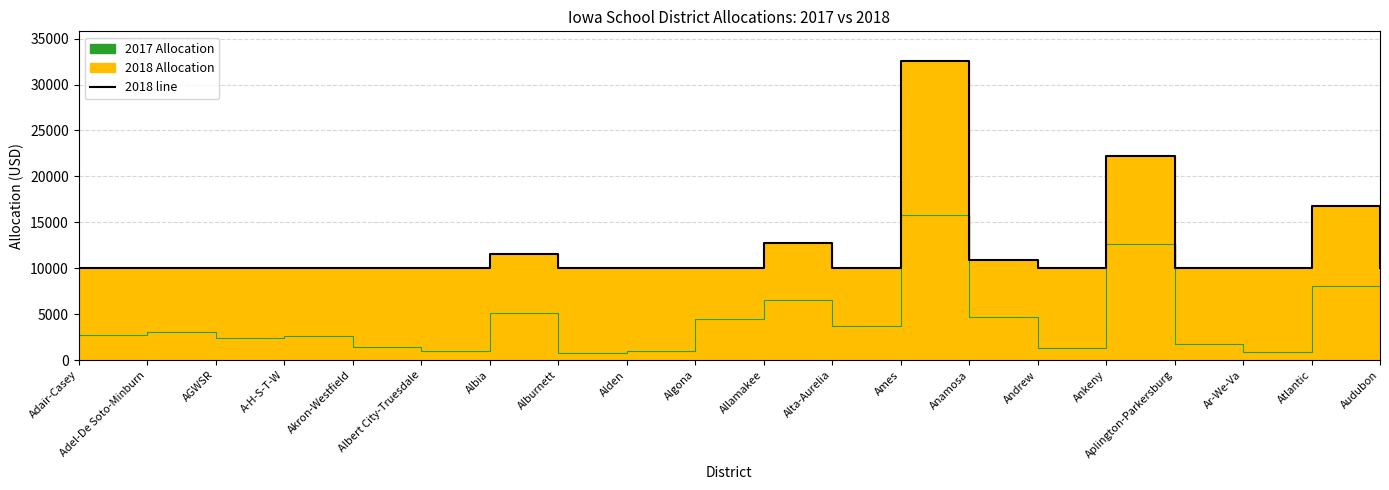

Reading left to right, what are all the values shown in this chart?

Adair-Casey=10000	Adel-De Soto-Minburn=10000	AGWSR=10000	A-H-S-T-W=10000	Akron-Westfield=10000	Albert City-Truesdale=10000	Albia=11504	Alburnett=10000	Alden=10000	Algona=10000	Allamakee=12798	Alta-Aurelia=10000	Ames=32540	Anamosa=10953	Andrew=10000	Ankeny=22202	Aplington-Parkersburg=10000	Ar-We-Va=10000	Atlantic=16832	Audubon=10000